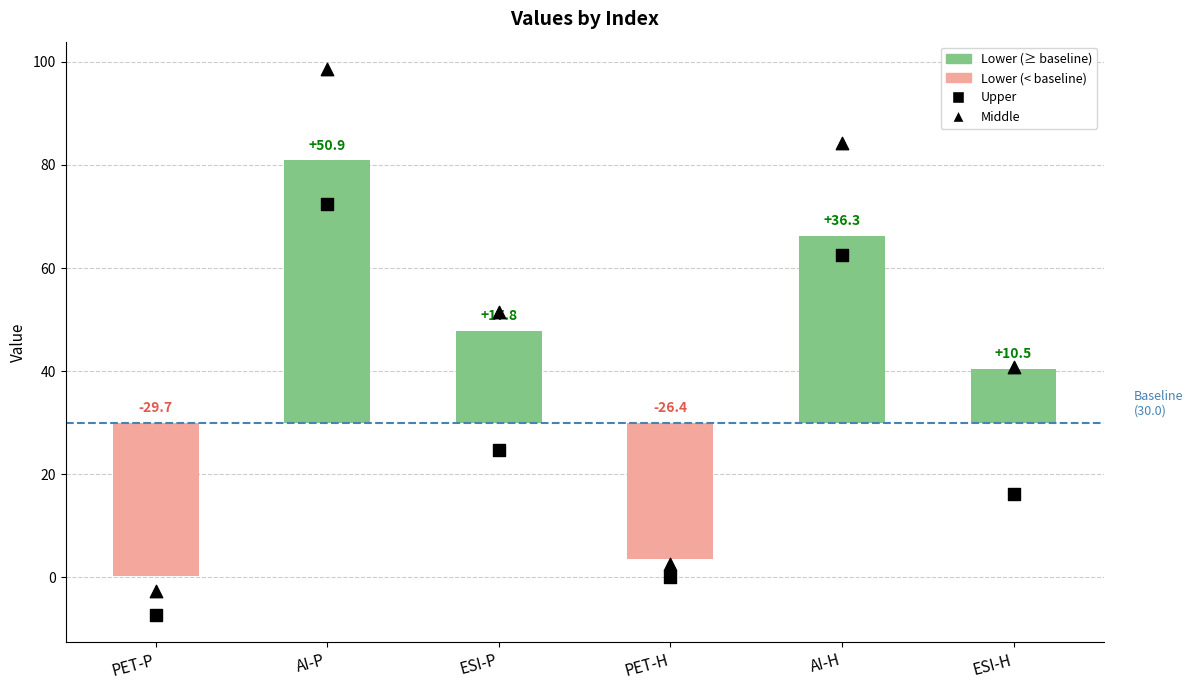

Is the value of Middle at AI-P greater than the value of Upper at PET-P?

Yes